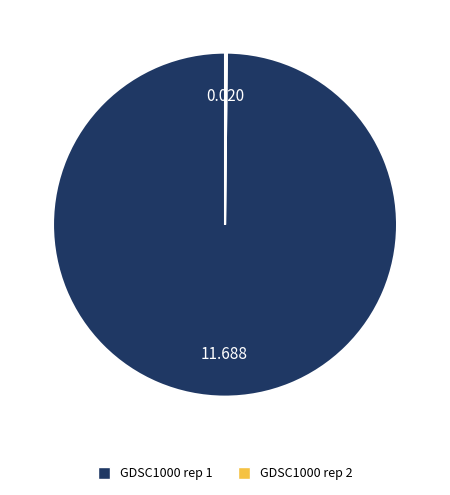

Does GDSC1000 rep 1 represent more than half of the total?

Yes